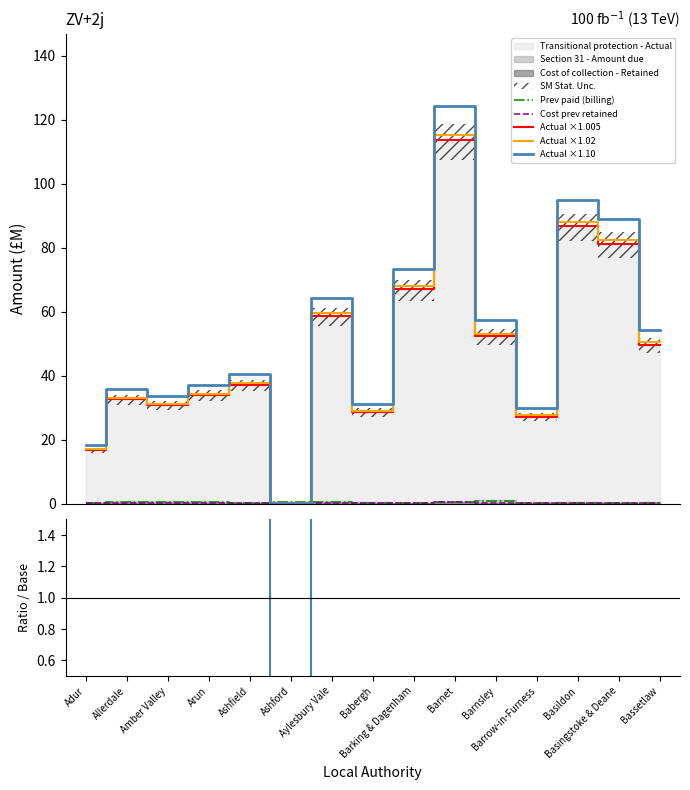

How many data points does each series have?

15